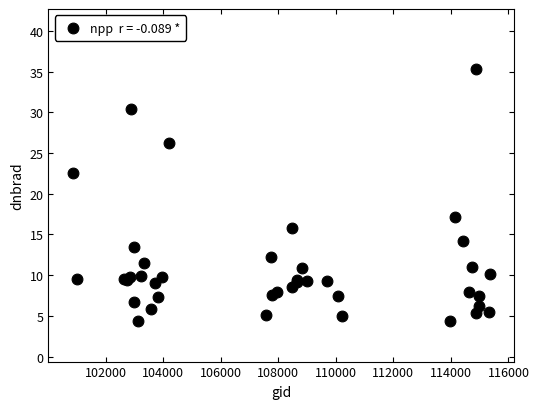

What Y value in the scatter plot is closest to 19?

17.1